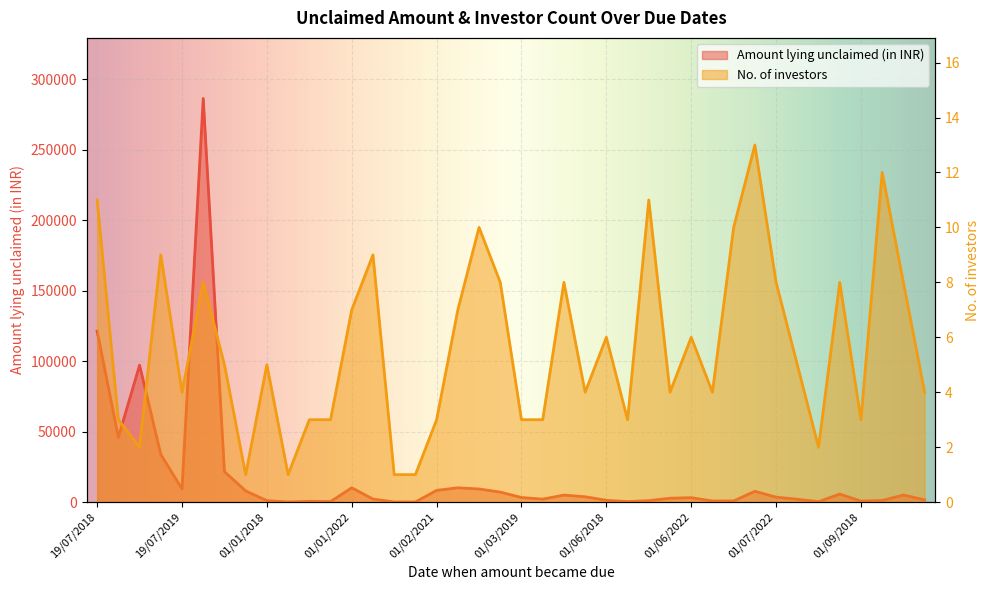

Rank the series at 01/01/2019 from highest to lowest value.

Amount lying unclaimed (in INR), No. of investors